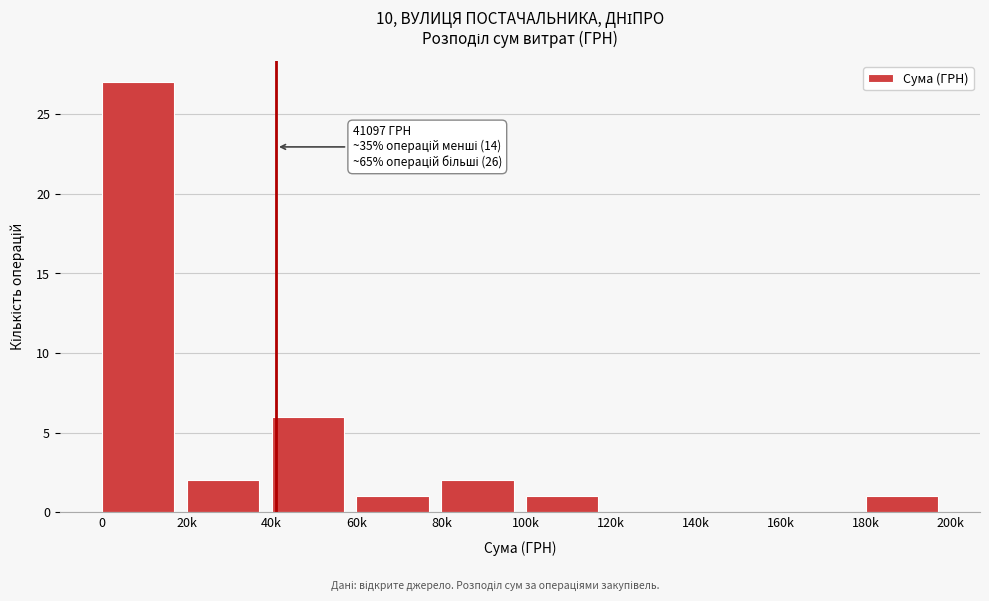

Reading left to right, extract all data points from this chart.

0=27	20k=2	40k=6	60k=1	80k=2	100k=1	120k=0	140k=0	160k=0	180k=1